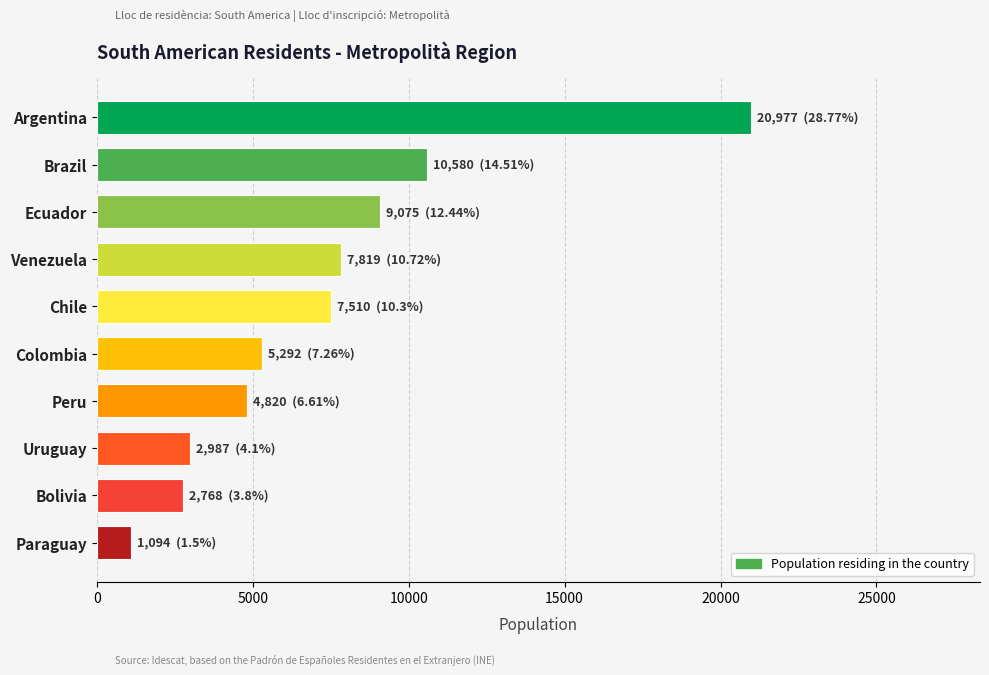

What is the value of the 6th bar from the top?

5292